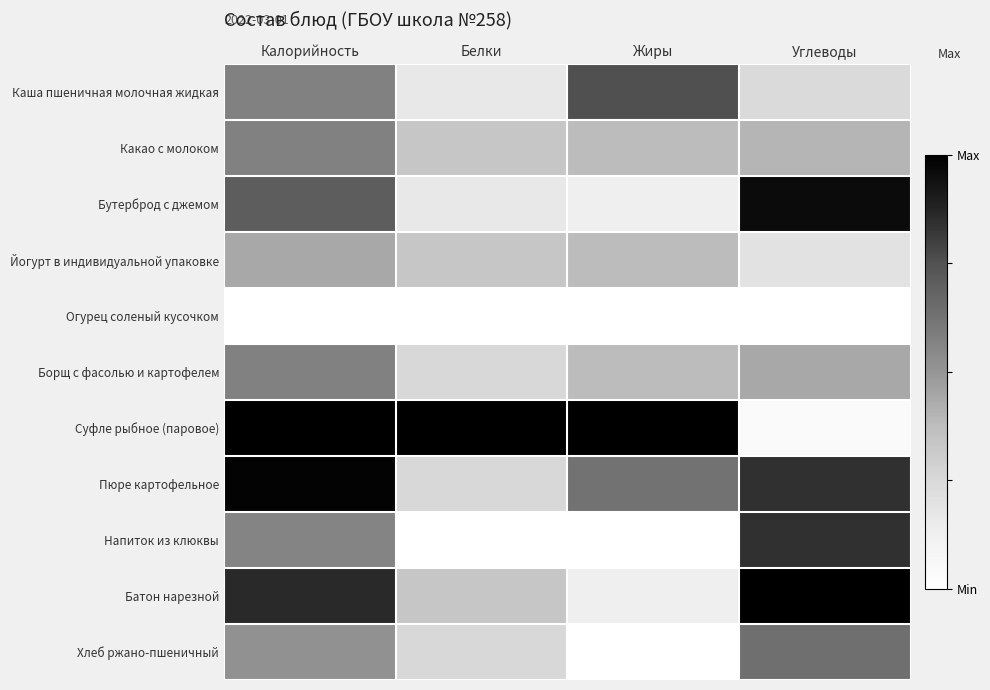

Between Калорийность and Жиры, which series saw the biggest shift?

Батон нарезной